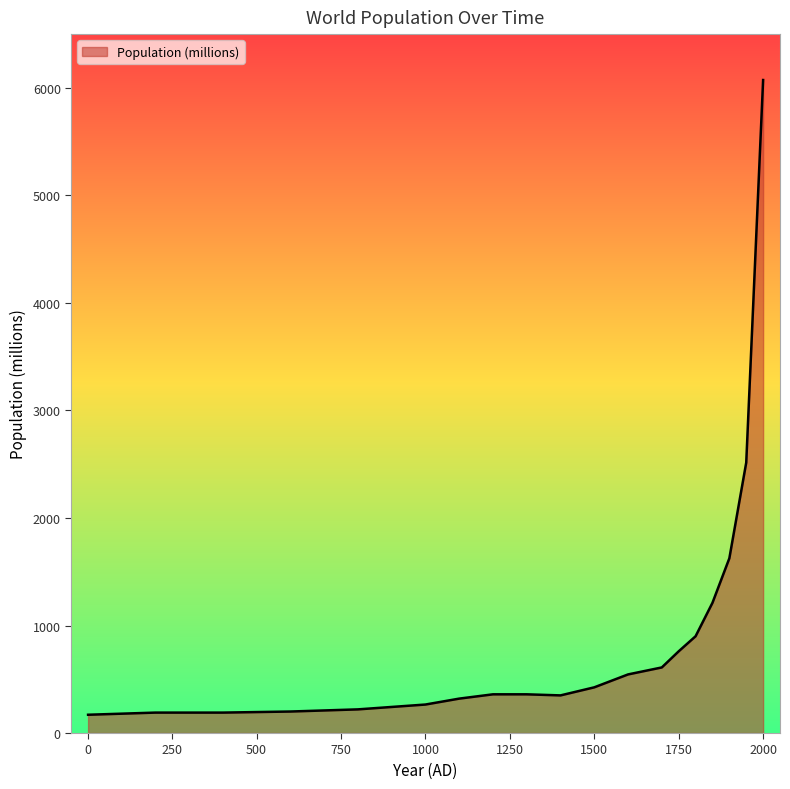

What is the maximum value shown in the chart?

6073